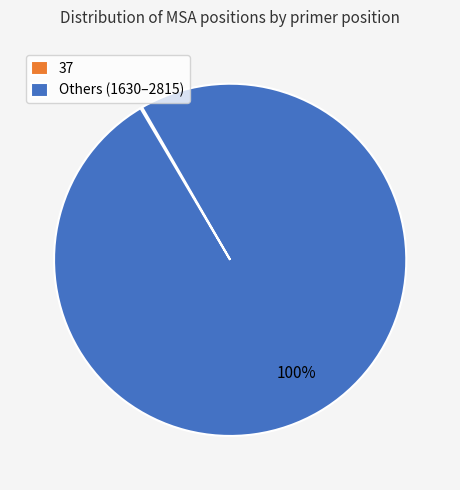

Is there any slice that represents more than half of the pie?

Yes